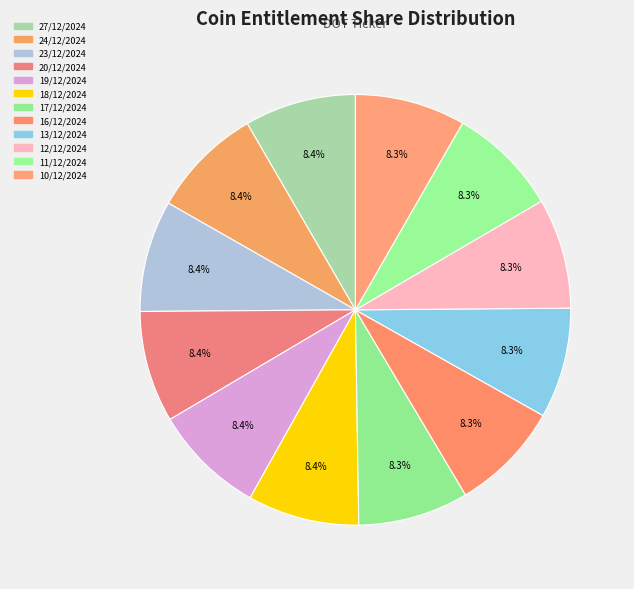

How many slices are in this pie chart?

12